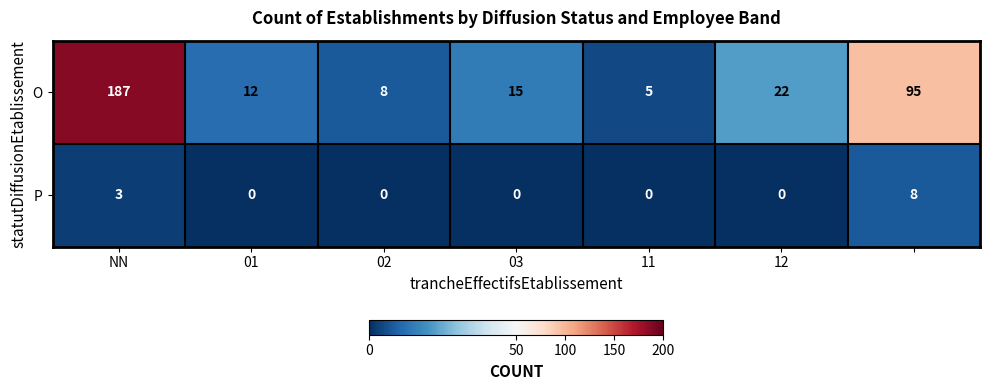

Reading left to right, list all the values displayed in this chart.

O: 187	12	8	15	5	22	95
P: 3	0	0	0	0	0	8